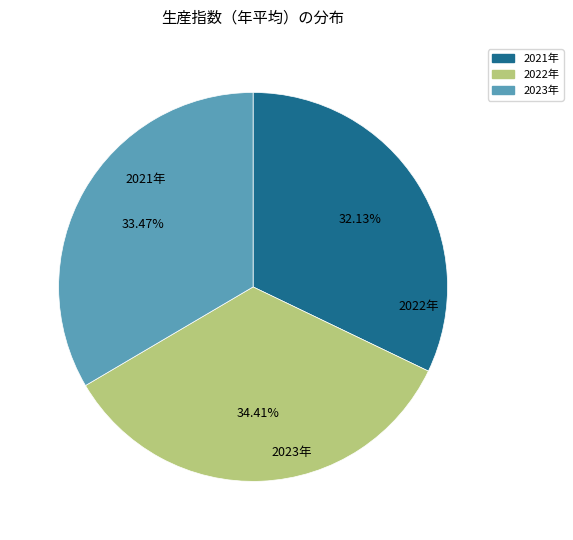

To the nearest percent, what is the average slice percentage?

33%